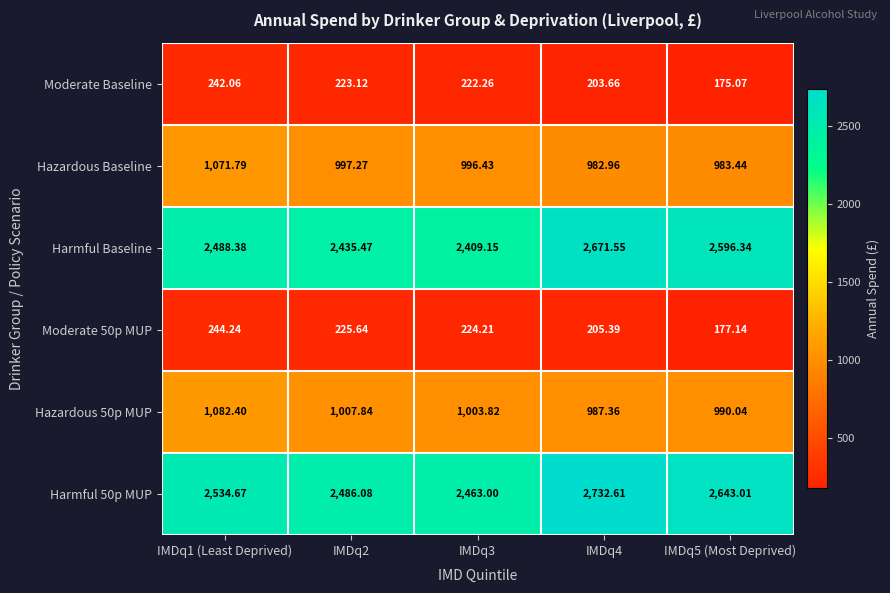

Reading left to right, extract all data points from this chart.

Moderate Baseline: IMDq1 (Least Deprived)=242.1	IMDq2=223.1	IMDq3=222.3	IMDq4=203.7	IMDq5 (Most Deprived)=175.1
Hazardous Baseline: IMDq1 (Least Deprived)=1071.8	IMDq2=997.3	IMDq3=996.4	IMDq4=983.0	IMDq5 (Most Deprived)=983.4
Harmful Baseline: IMDq1 (Least Deprived)=2488.4	IMDq2=2435.5	IMDq3=2409.2	IMDq4=2671.6	IMDq5 (Most Deprived)=2596.3
Moderate 50p MUP: IMDq1 (Least Deprived)=244.2	IMDq2=225.6	IMDq3=224.2	IMDq4=205.4	IMDq5 (Most Deprived)=177.1
Hazardous 50p MUP: IMDq1 (Least Deprived)=1082.4	IMDq2=1007.8	IMDq3=1003.8	IMDq4=987.4	IMDq5 (Most Deprived)=990.0
Harmful 50p MUP: IMDq1 (Least Deprived)=2534.7	IMDq2=2486.1	IMDq3=2463.0	IMDq4=2732.6	IMDq5 (Most Deprived)=2643.0